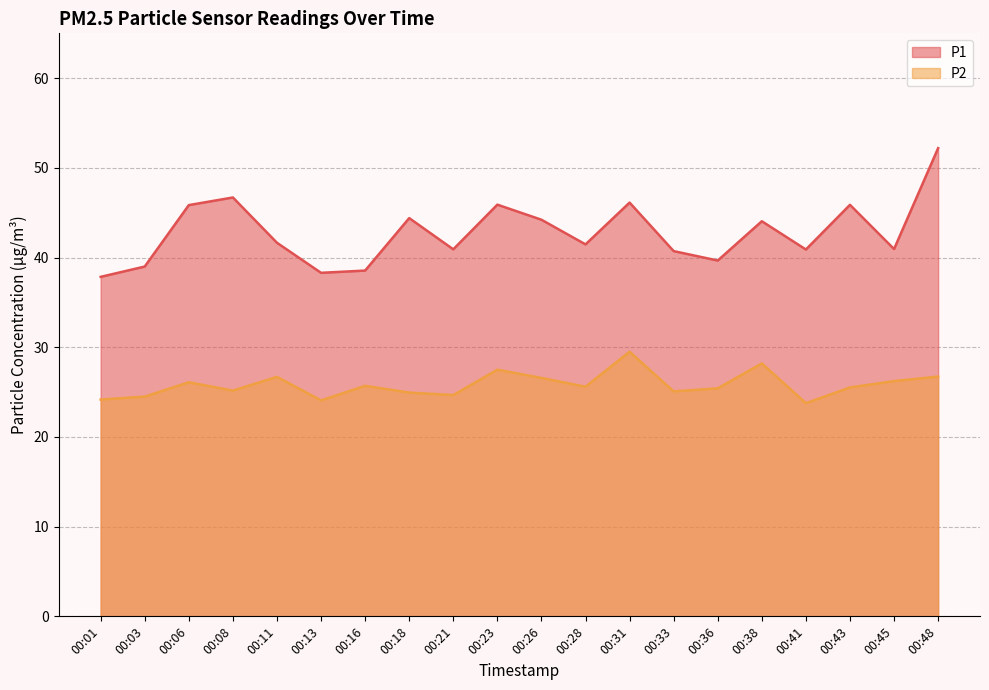

What are all the series names shown in the legend?

P1, P2